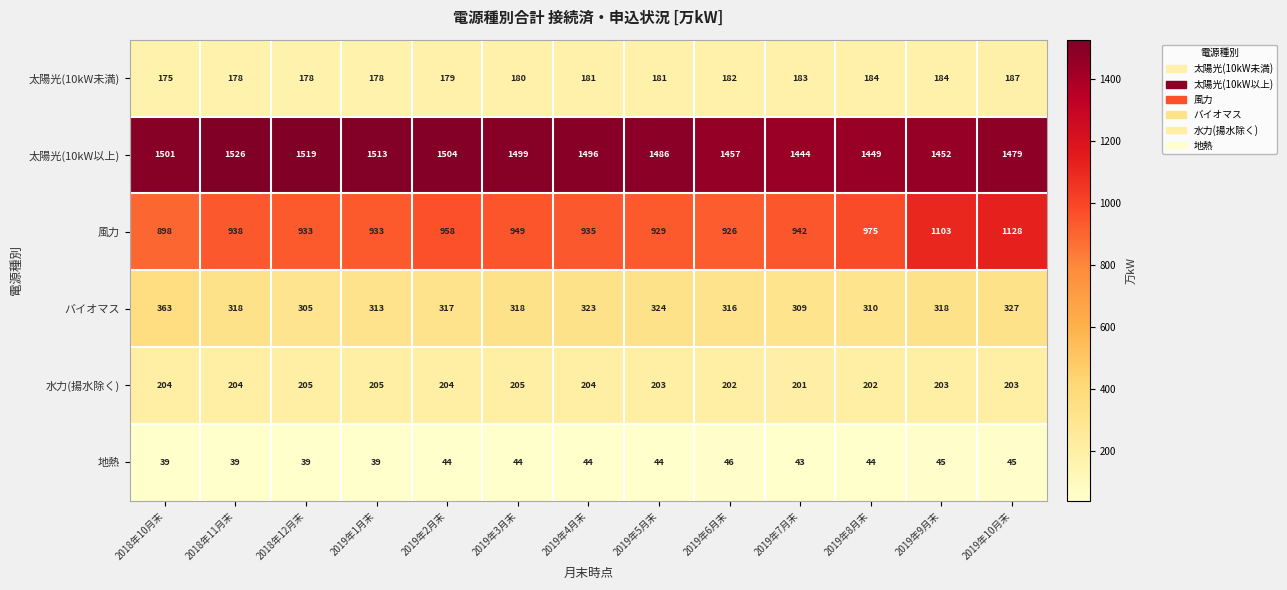

How many data points does each series have?

13